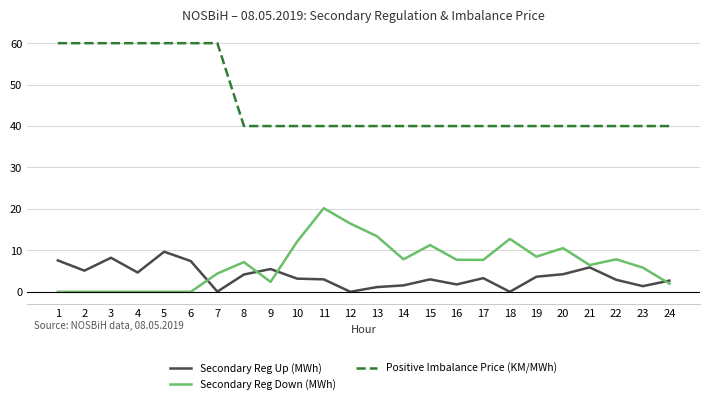

Is this an area chart (filled region under the line)?

No